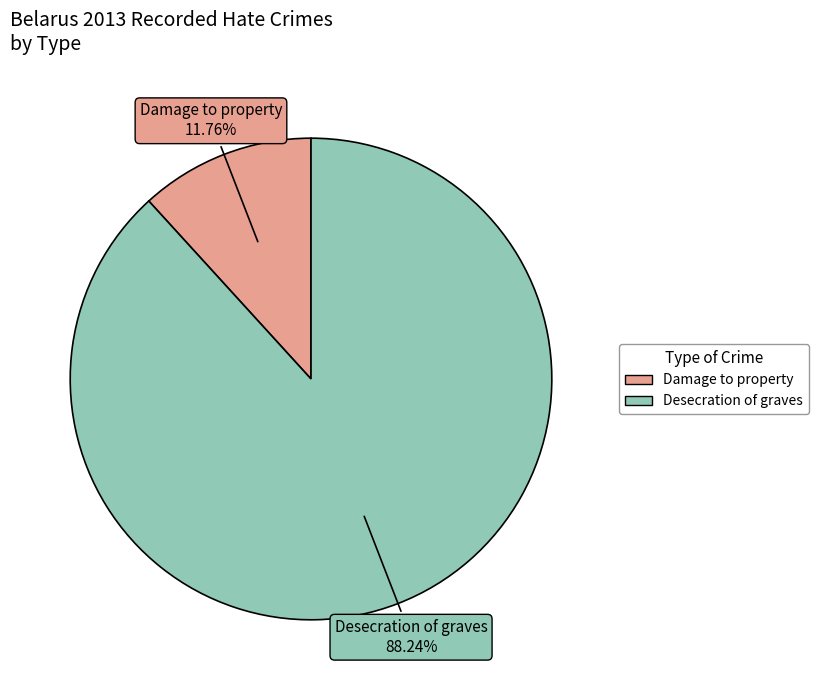

How many slices are in this pie chart?

2